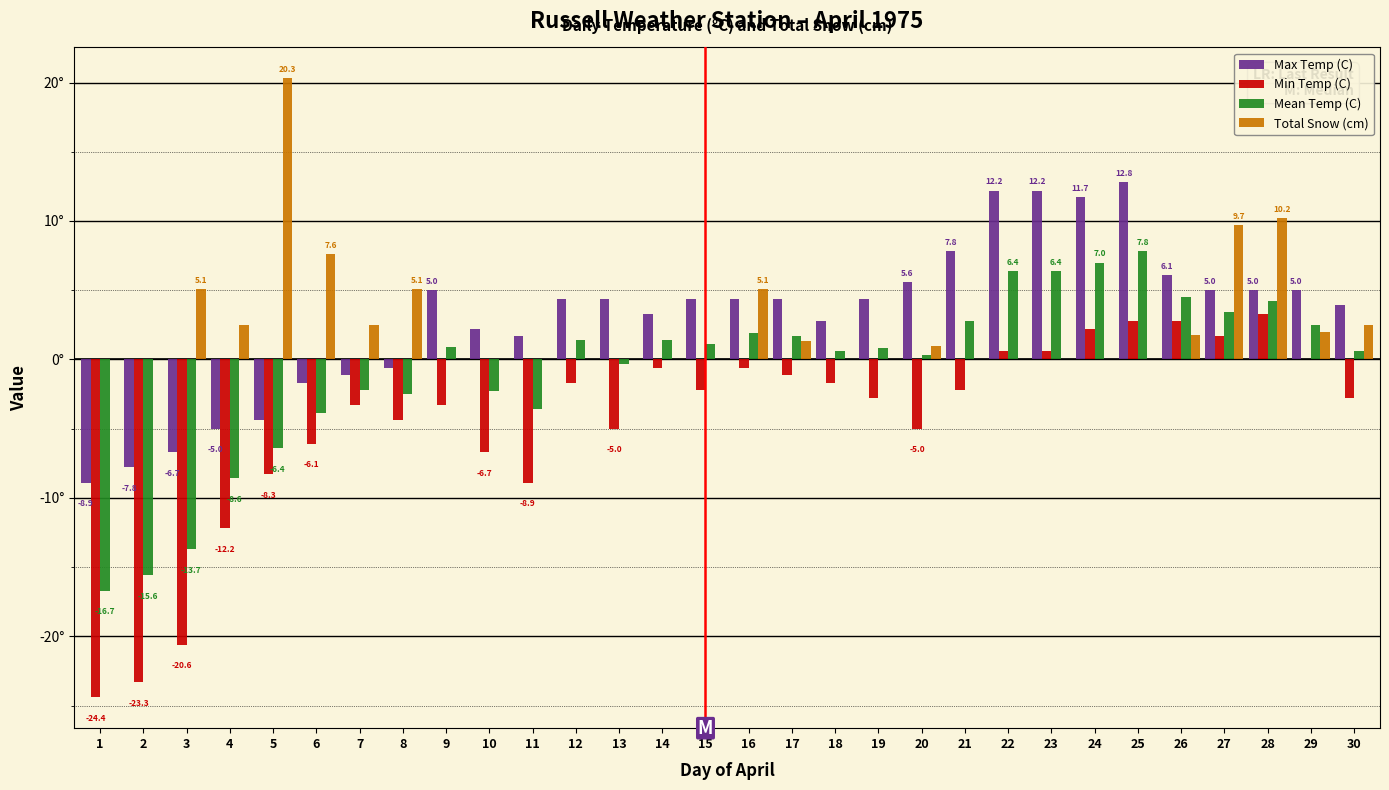

Which series has the largest total across all categories?

Max Temp (C)